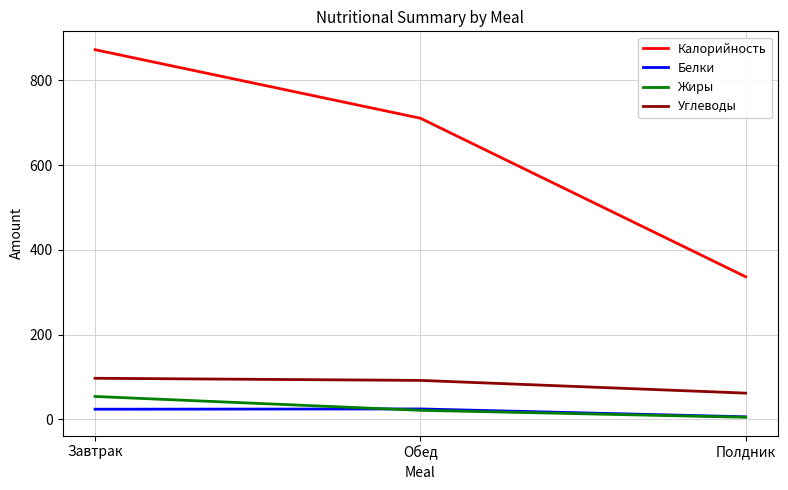

What is the spread (max minus min) of values at Завтрак?

848.3